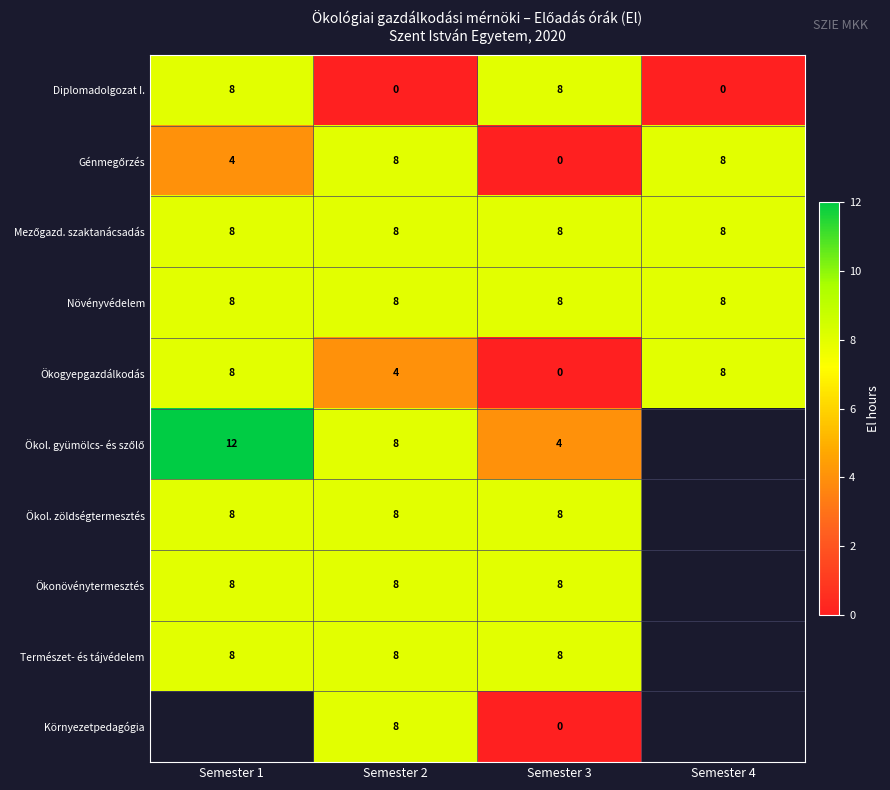

At which category does the chart reach its peak across all series?

Semester 1